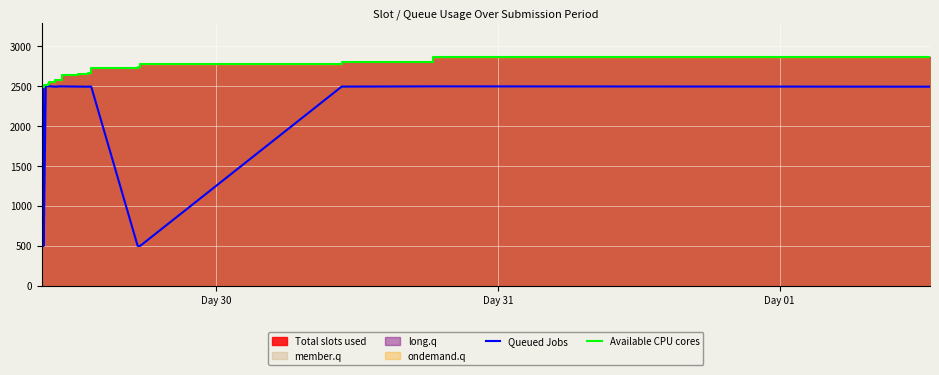

What is the highest value of the Queued Jobs series?

2500.0